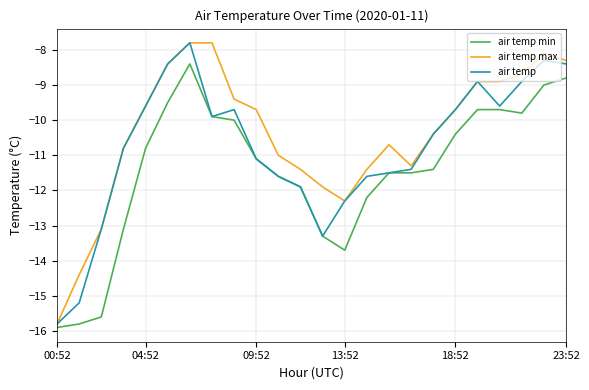

What is the difference between the maximum and minimum values in the air temp max series?

8.0